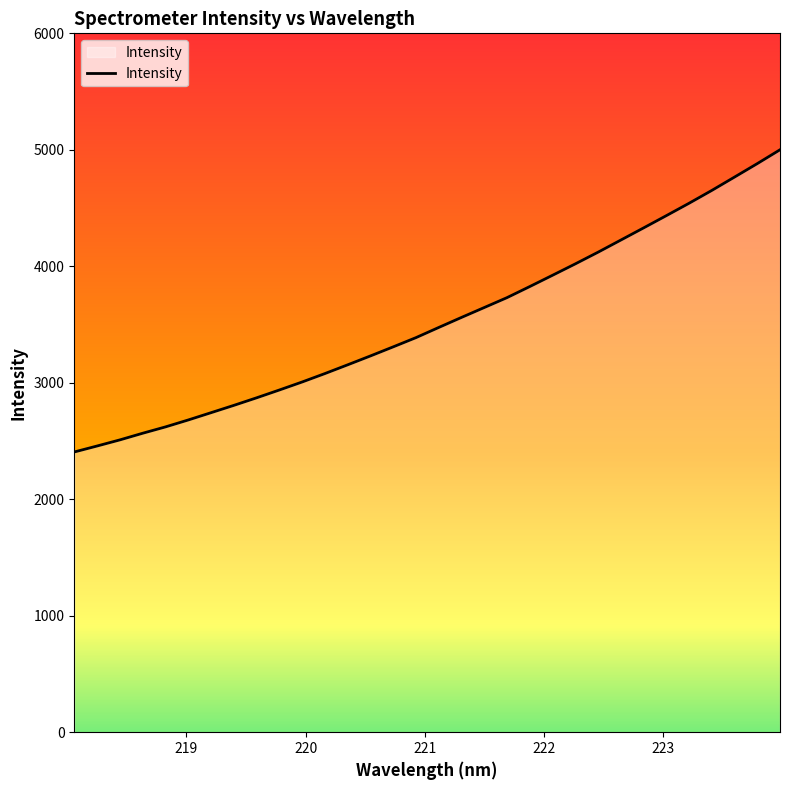

What is the difference between the maximum and minimum values?

2594.4